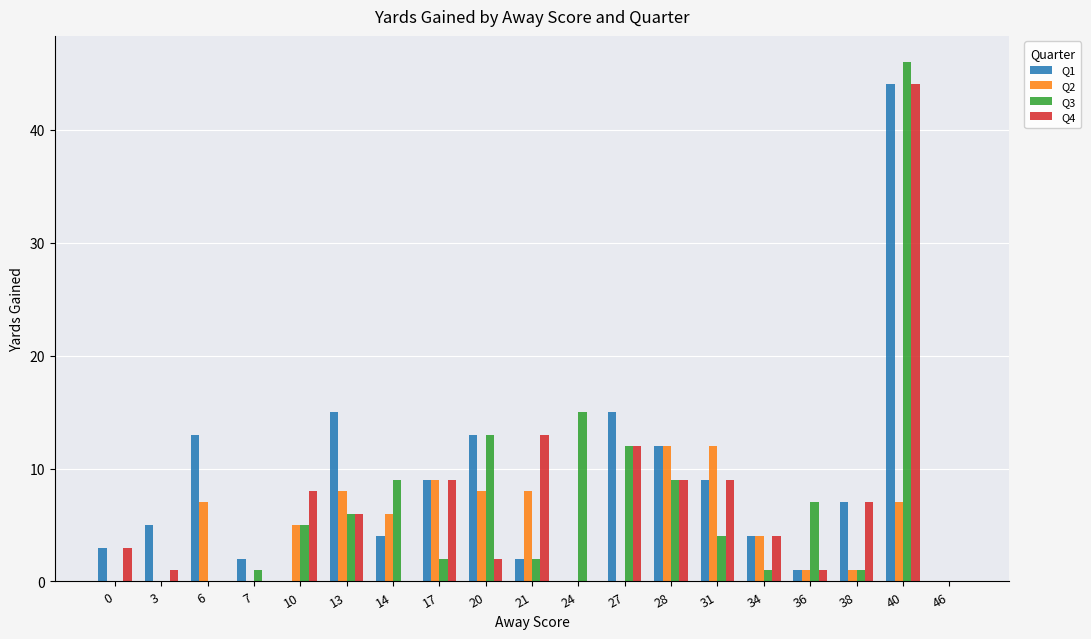

What is the greatest value displayed?

46